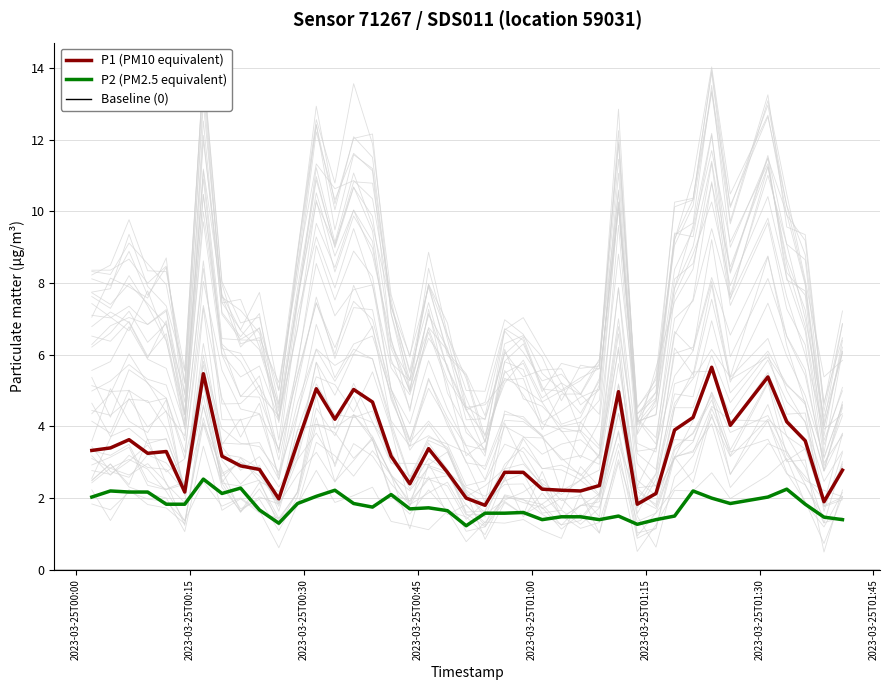

What is the minimum value for P1 (PM10 equivalent)?

1.8